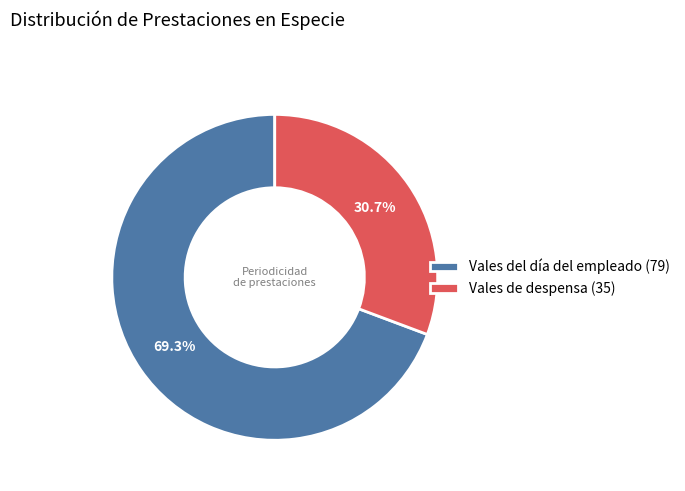

What is the ratio of the value at Vales del día del empleado to the value at Vales de despensa?

2.3